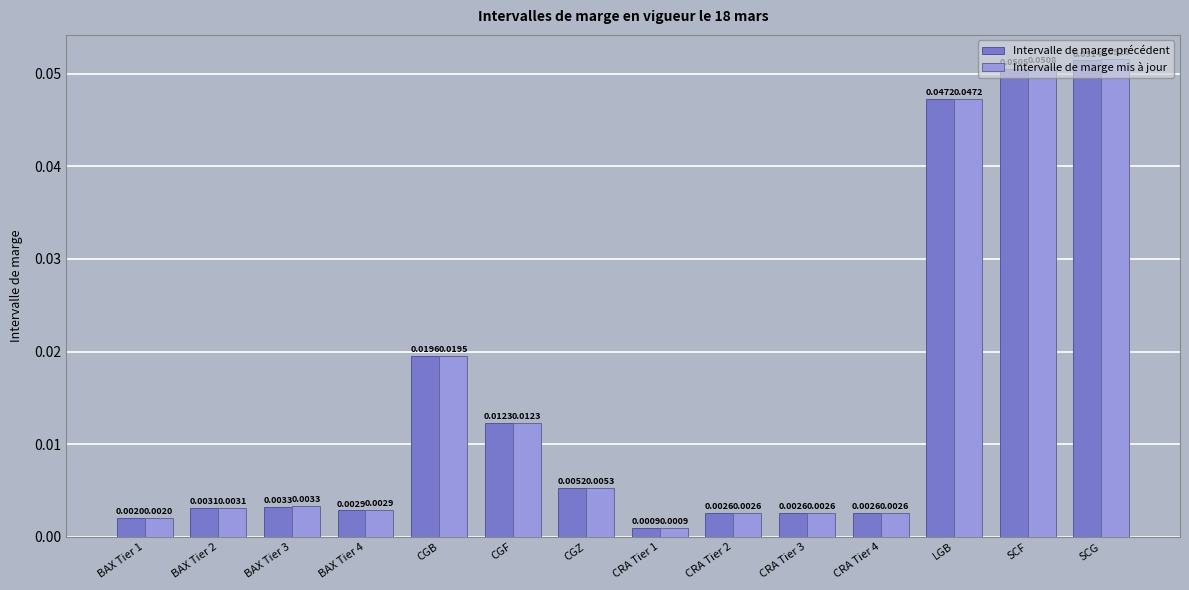

At which category is the sum across all series the highest?

SCG